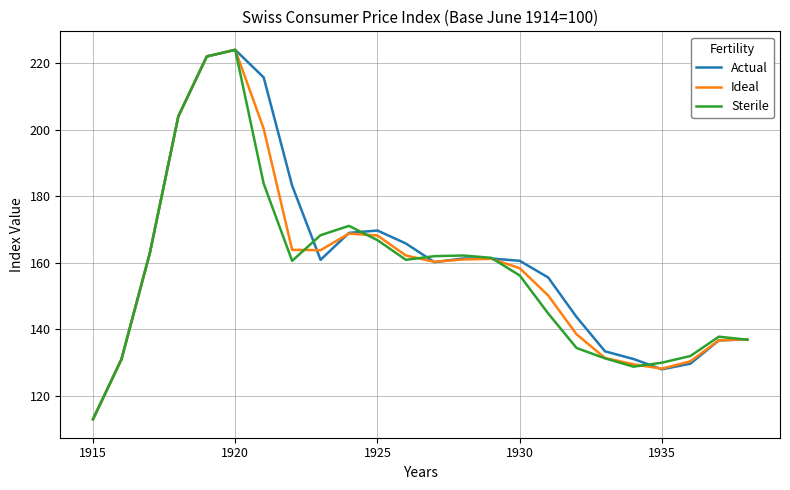

What is the highest value of the Ideal series?

224.0